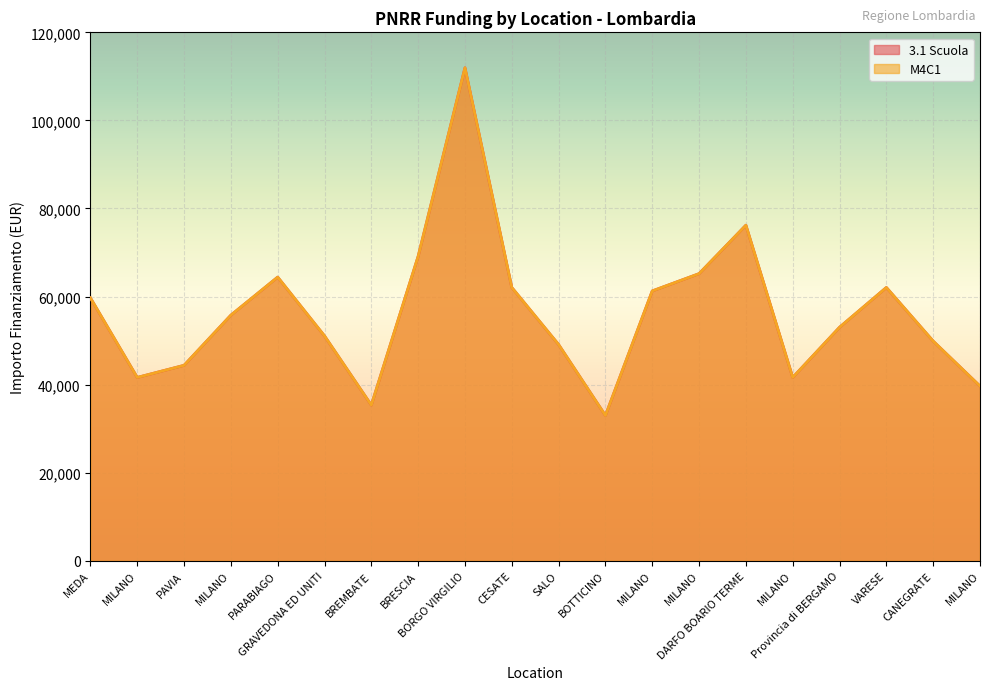

Does the chart display data point markers on the line(s)?

No